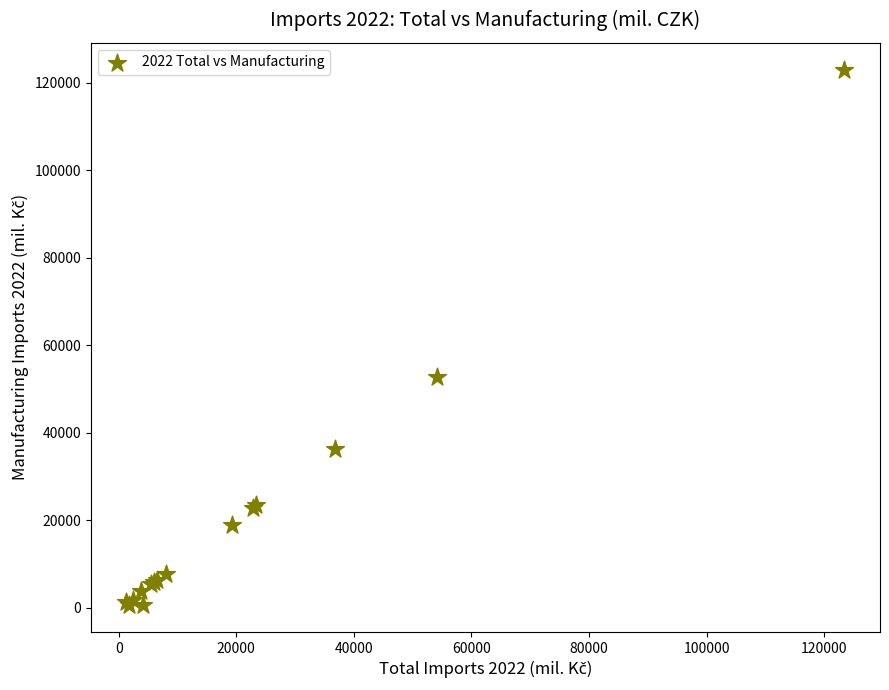

What Y value in the scatter plot is closest to 61783?

52813